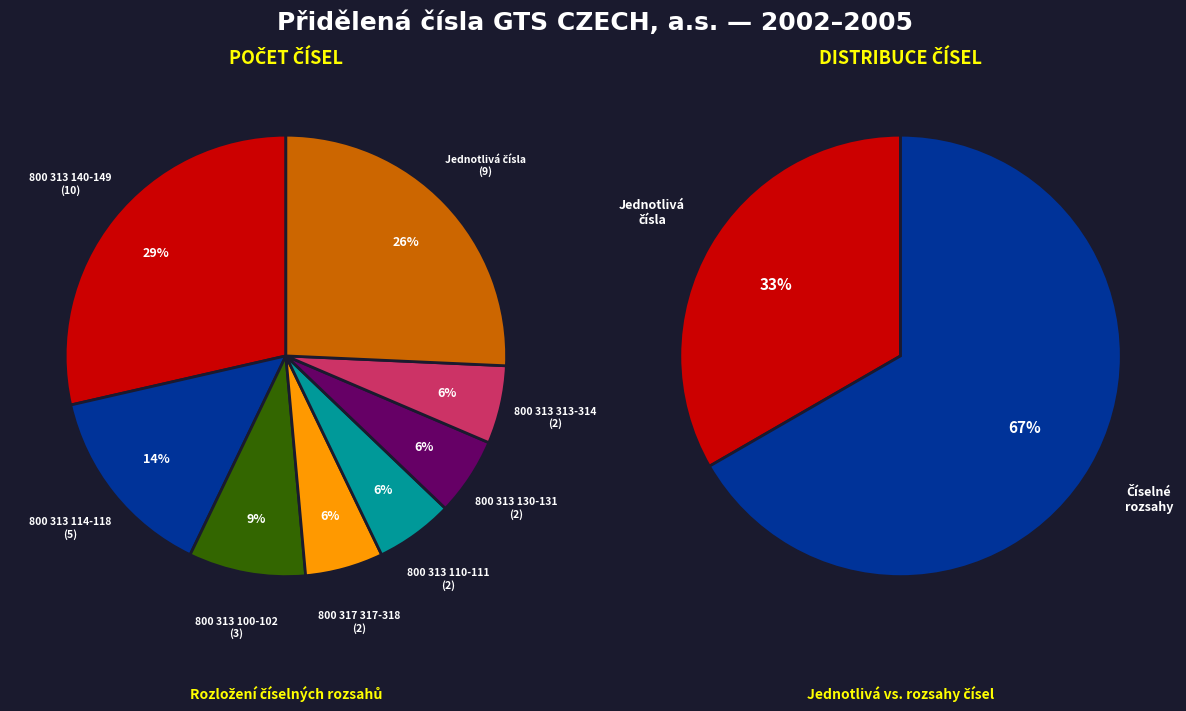

To the nearest percent, what is the difference between the largest and smallest slice percentages?

23%